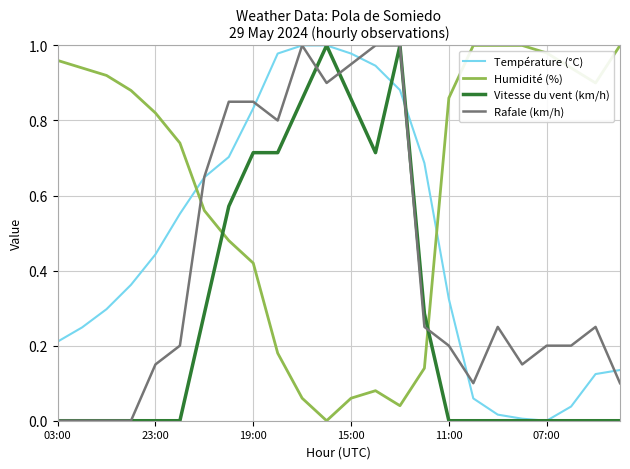

How many lines are shown in the chart?

4